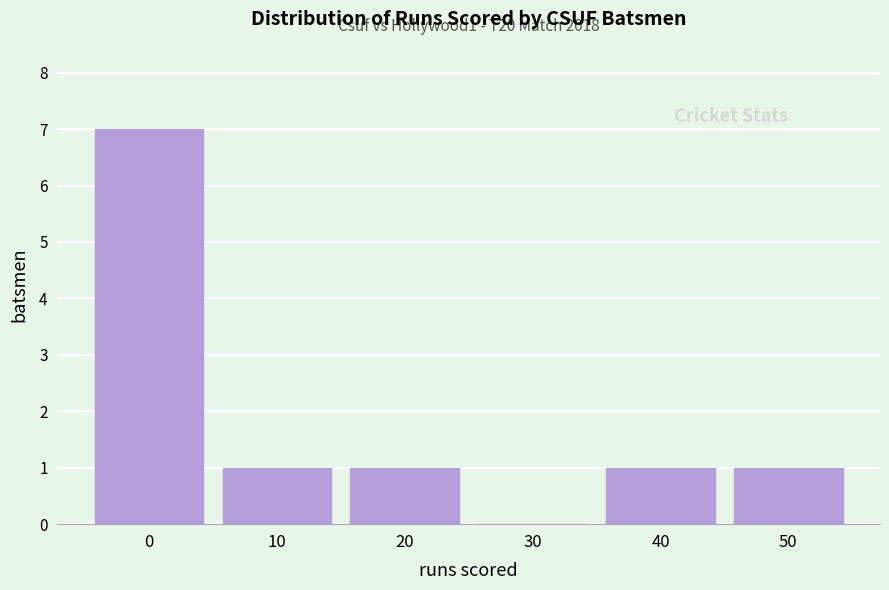

Reading right to left, what are all the values shown in this chart?

50=1	40=1	30=0	20=1	10=1	0=7